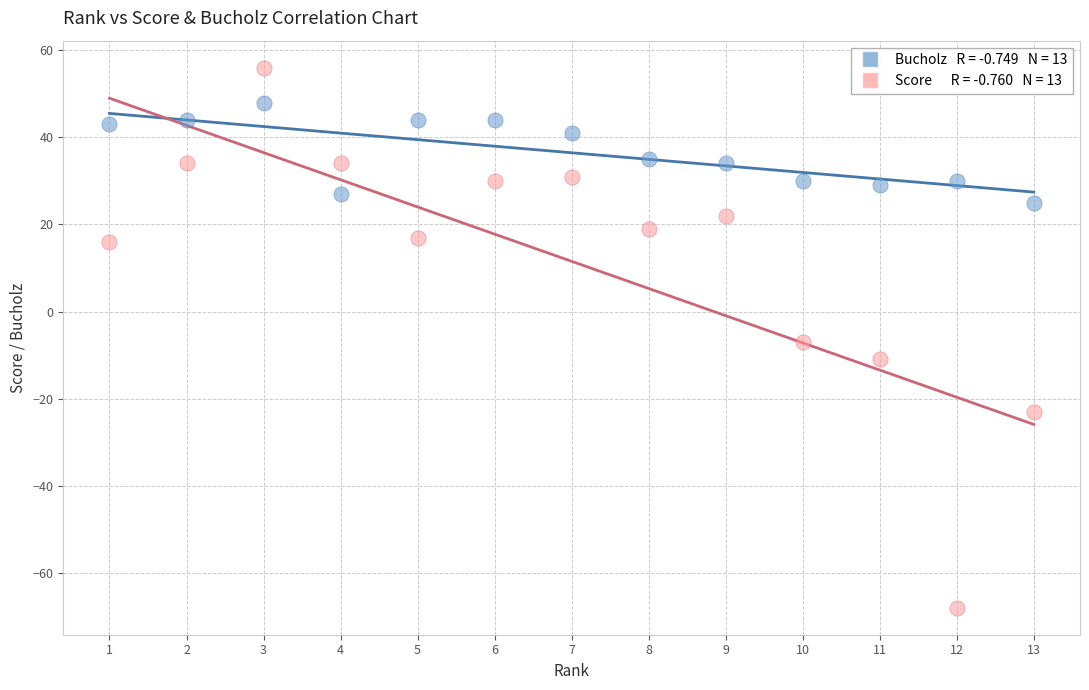

Across all data points, what is the range of Y values (max minus min)?

124